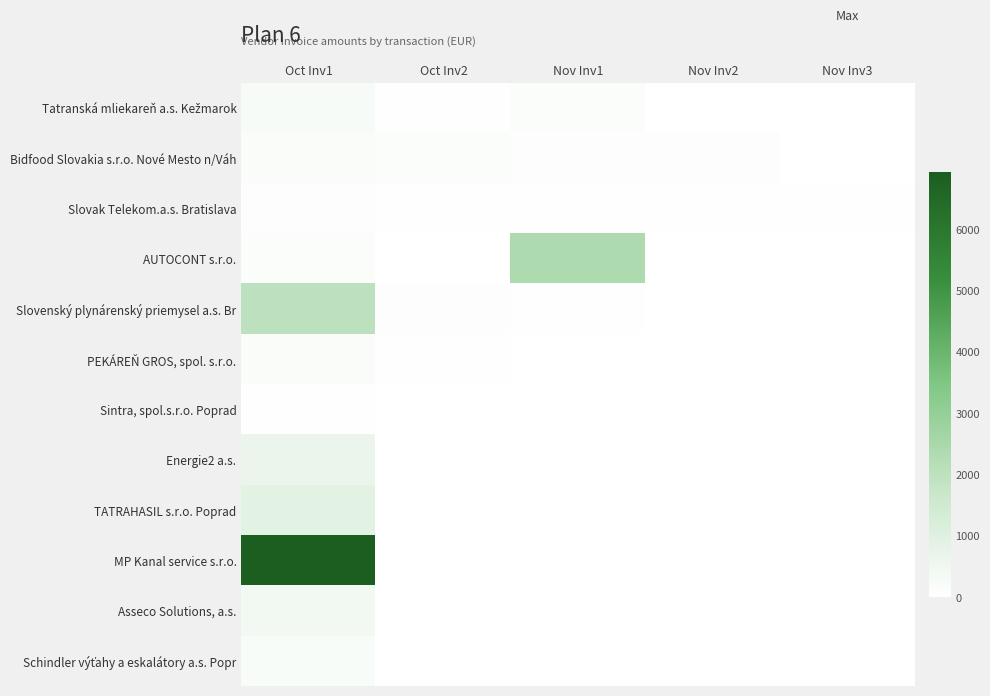

What is the total value across all series at Oct Inv1?

11941.3